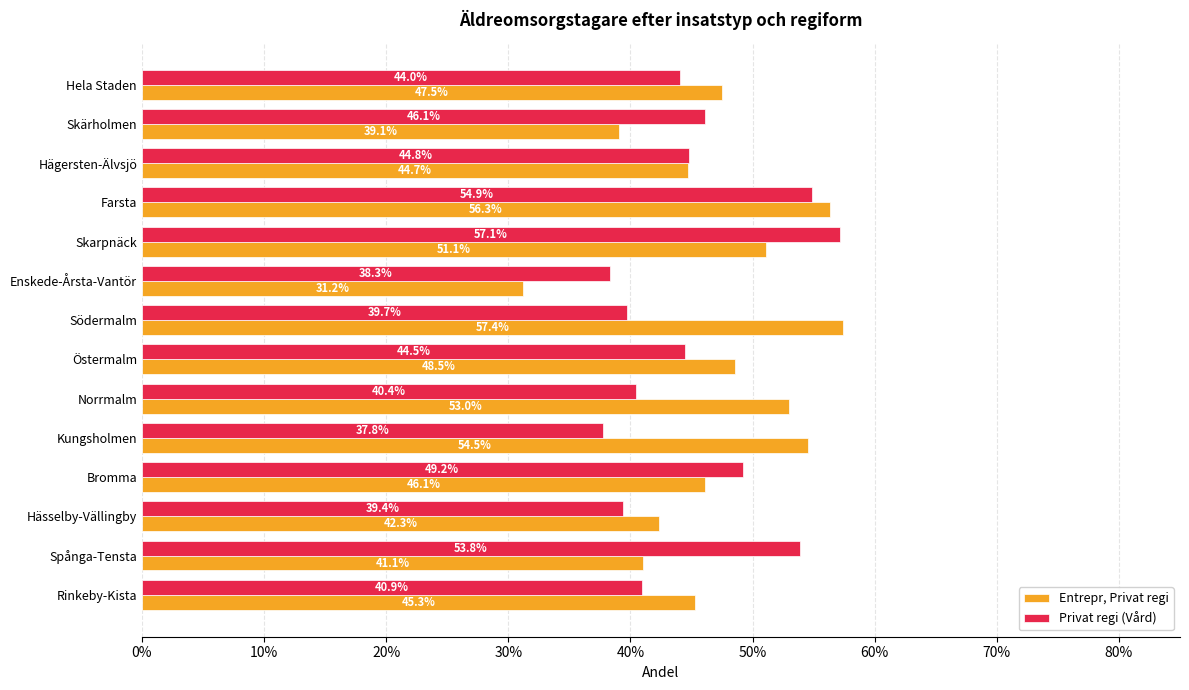

What are all the series names shown in the legend?

Entrepr, Privat regi, Privat regi (Vård)